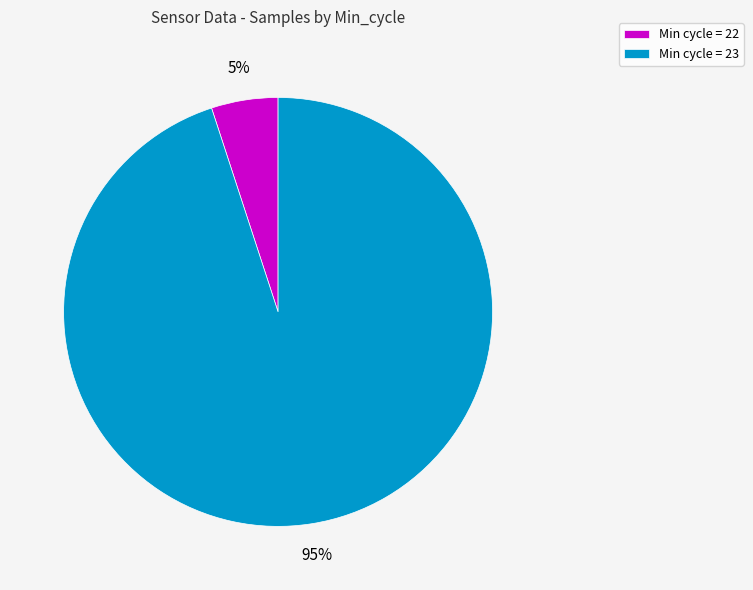

Which has a higher value, Min cycle = 23 or Min cycle = 22?

Min cycle = 23